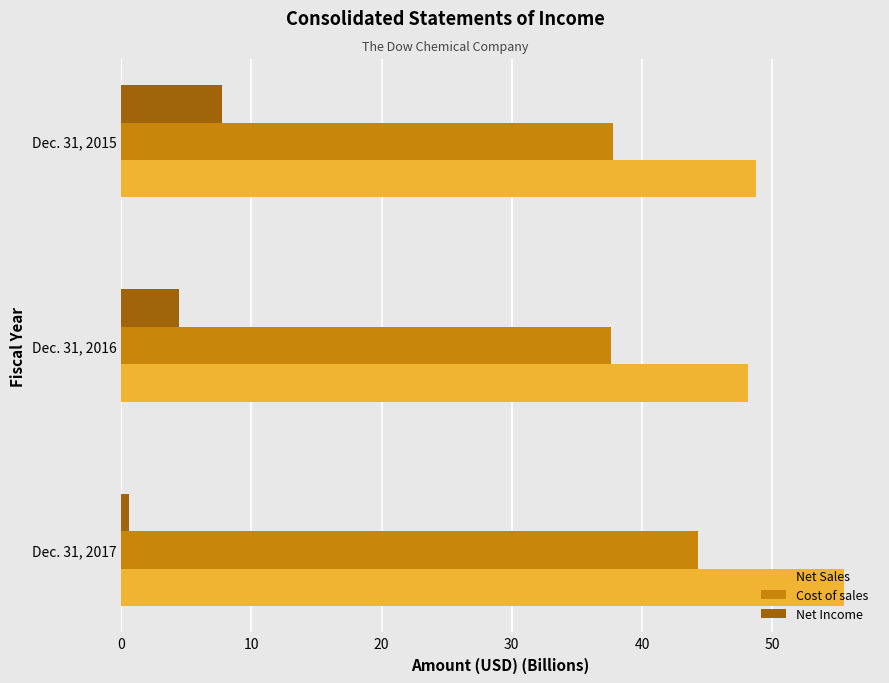

Rank the categories by Net Sales value from lowest to highest.

Dec. 31, 2016, Dec. 31, 2015, Dec. 31, 2017